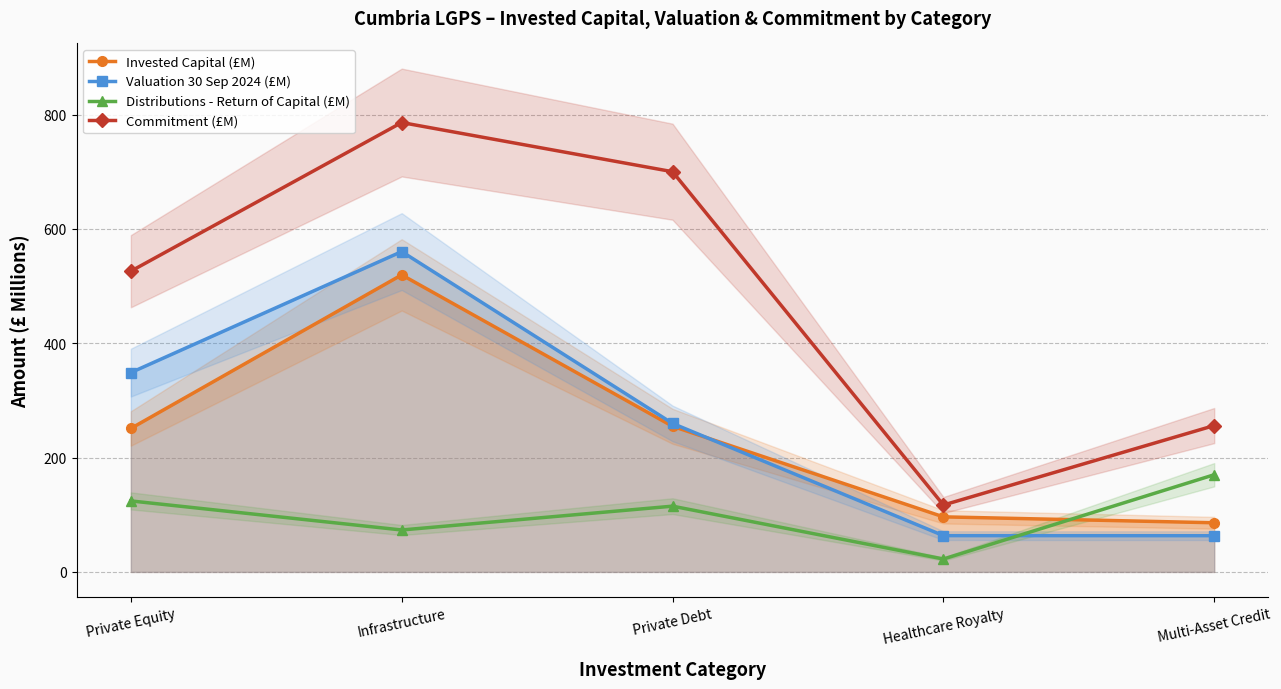

Between Infrastructure and Private Equity, which is larger?

Infrastructure